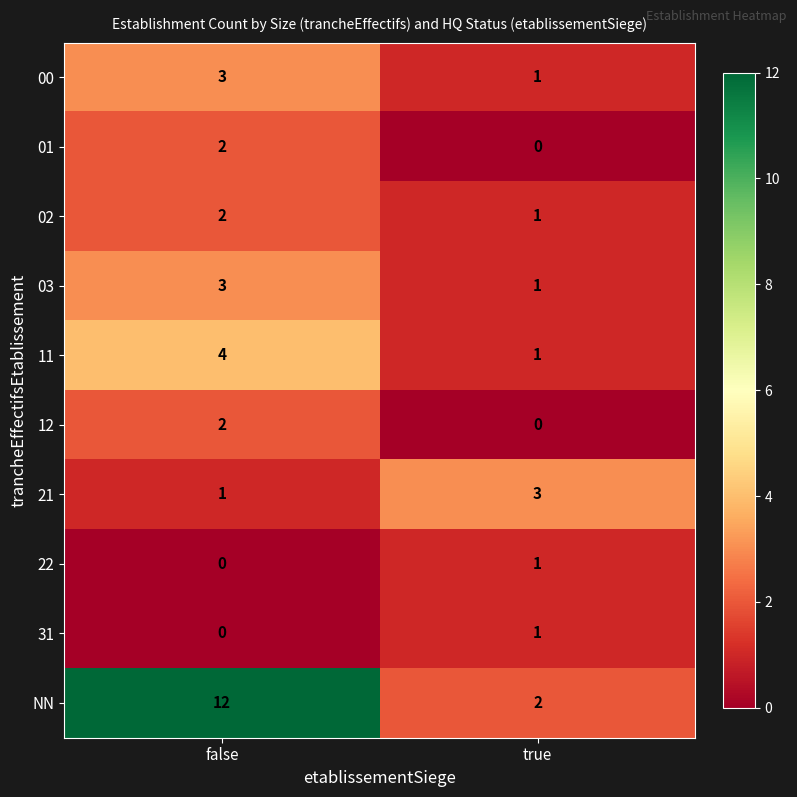

Reading left to right, extract all data points from this chart.

00: false=3	true=1
01: false=2	true=0
02: false=2	true=1
03: false=3	true=1
11: false=4	true=1
12: false=2	true=0
21: false=1	true=3
22: false=0	true=1
31: false=0	true=1
NN: false=12	true=2